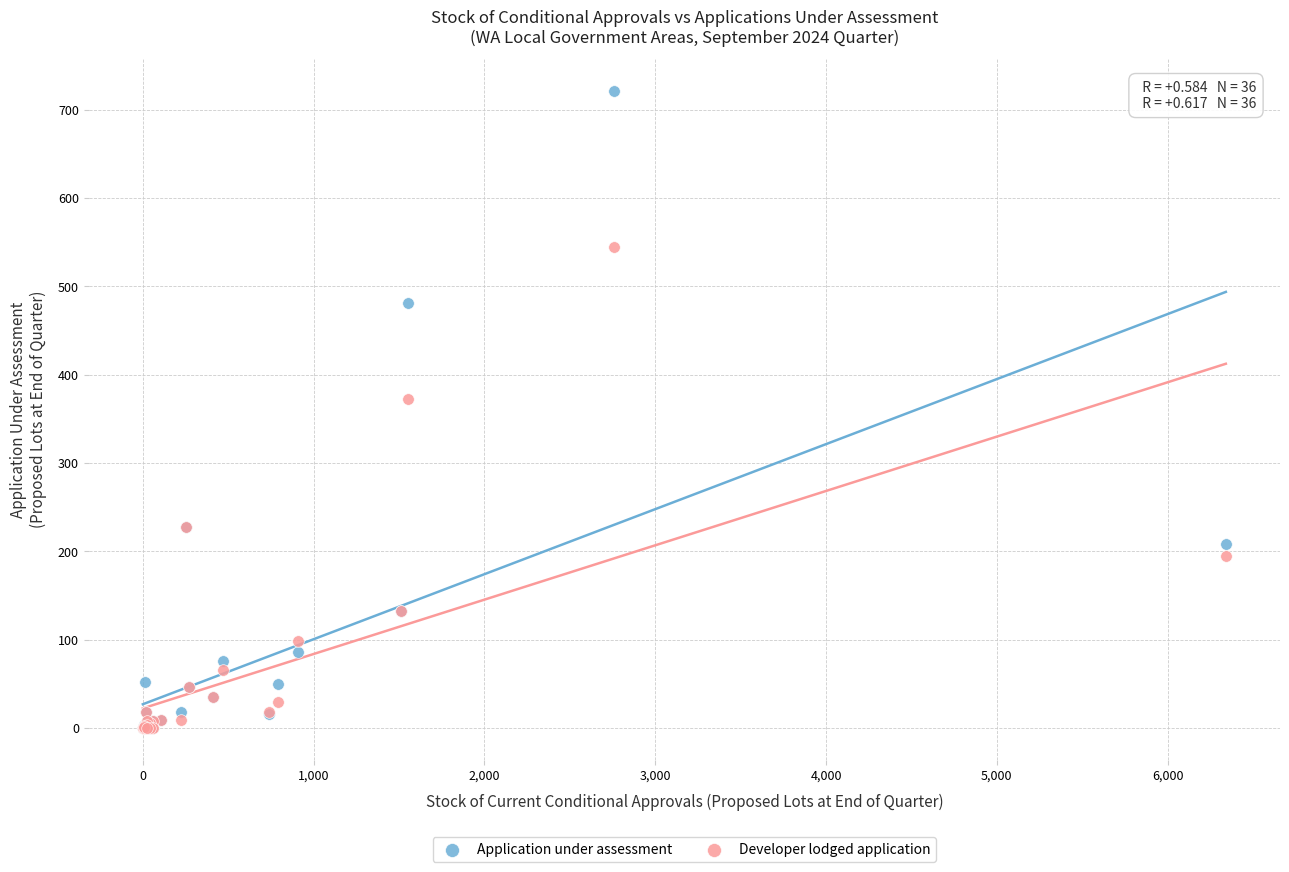

What are all the series names shown in the legend?

Application under assessment, Developer lodged application